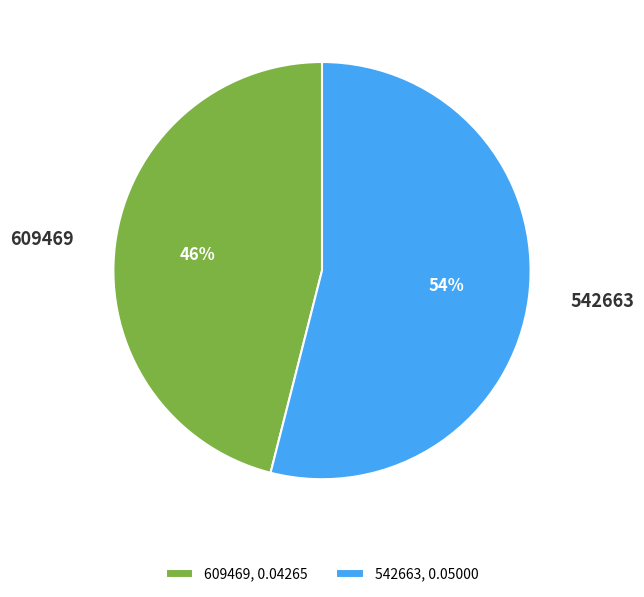

To the nearest percent, what is the difference between the 609469 and 542663 slice percentages?

8%